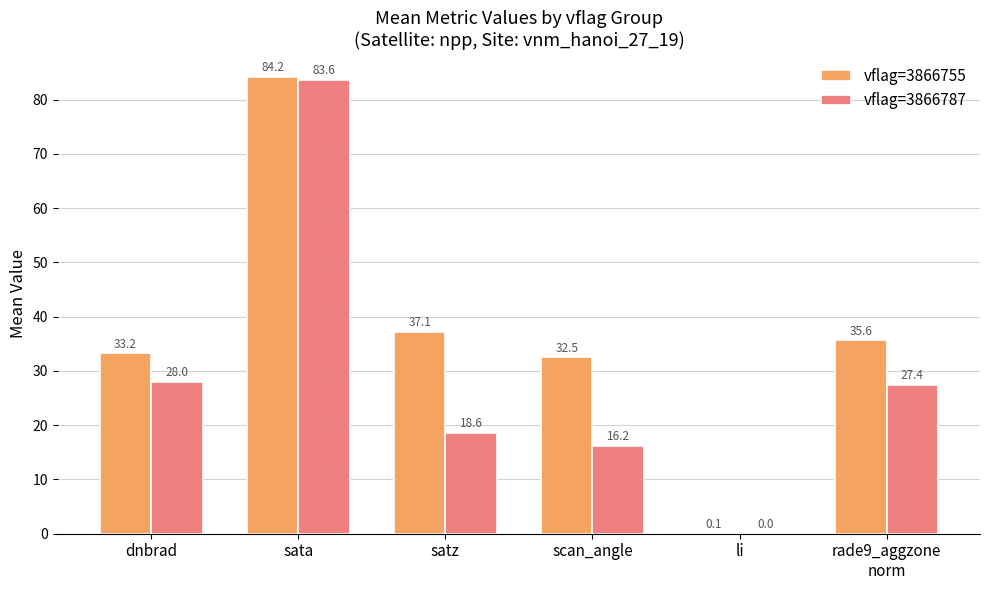

True or false: vflag=3866755 has a value of 37.3 at sata.

False